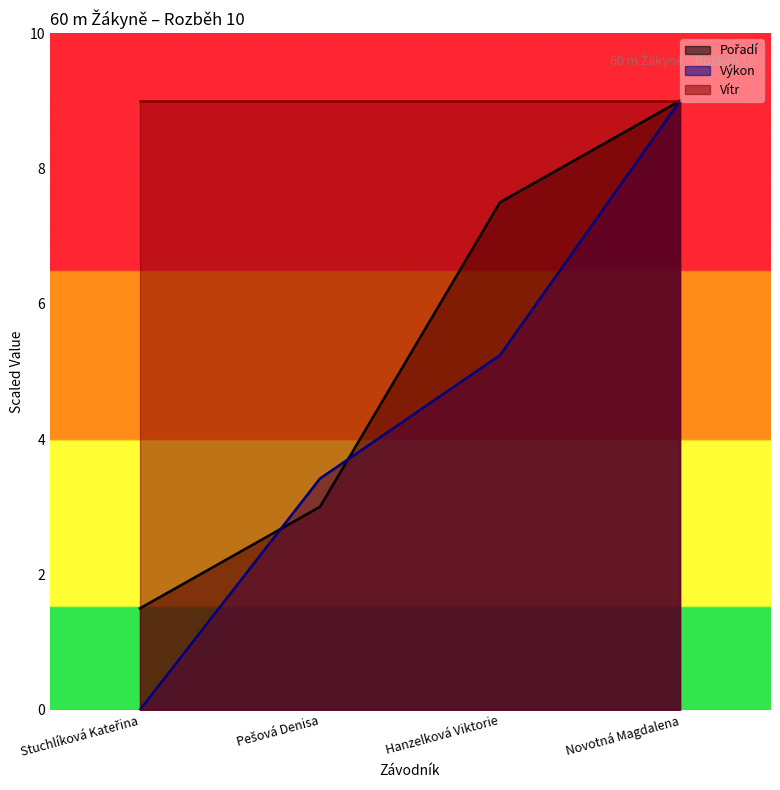

Reading right to left, extract all data points from this chart.

Pořadí: 9.0	7.5	3.0	1.5
Výkon: 9.0	5.2	3.4	0.0